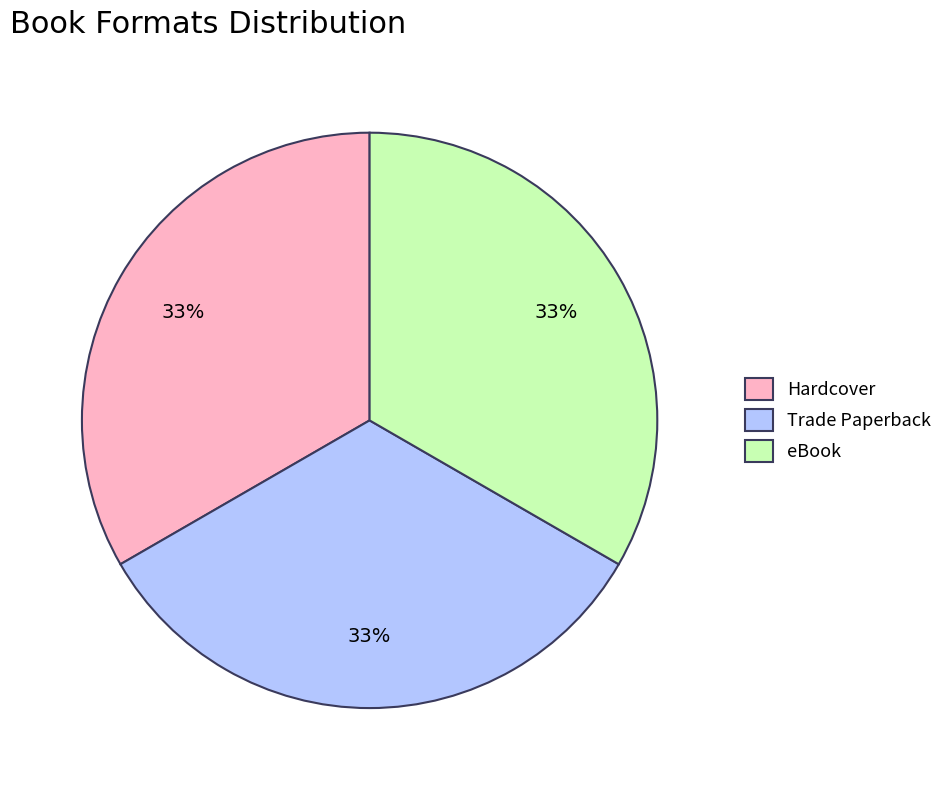

Does Trade Paperback account for over 50% of the chart?

No